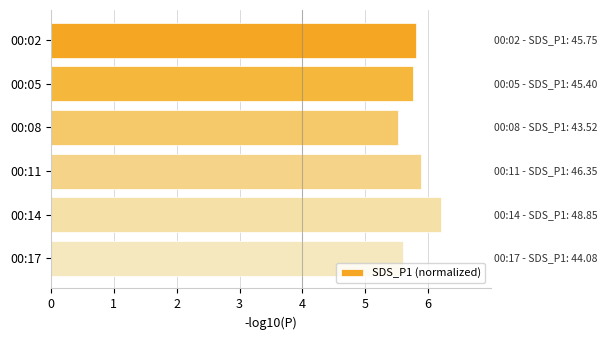

The value at 00:05 is 3.5. True or false?

False